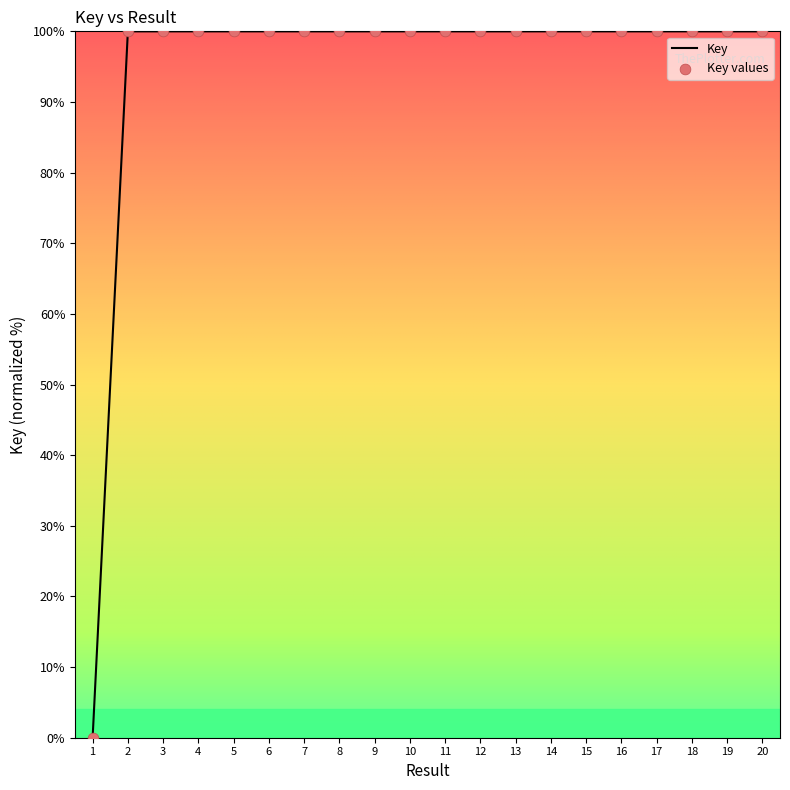

Approximately how many times larger is the value at 9 compared to 15?

1.0